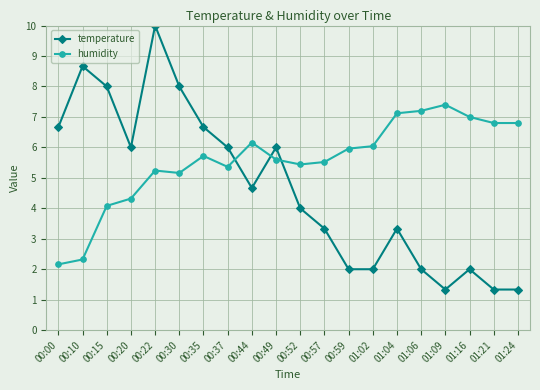

The value of temperature at 00:35 is 6.7. True or false?

True